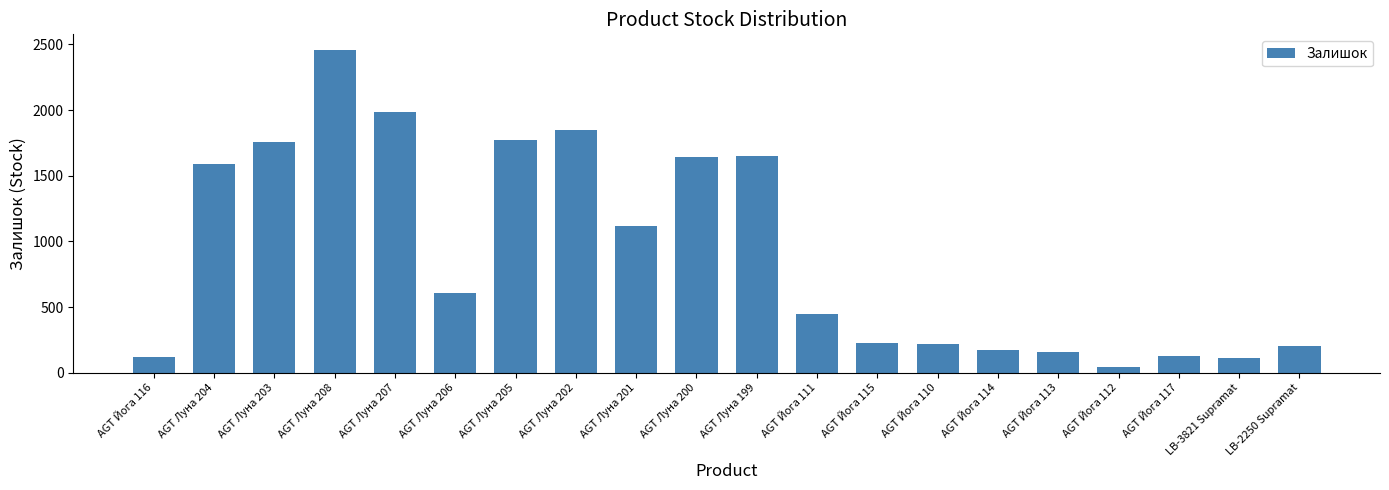

How many data points are less than 605?

10